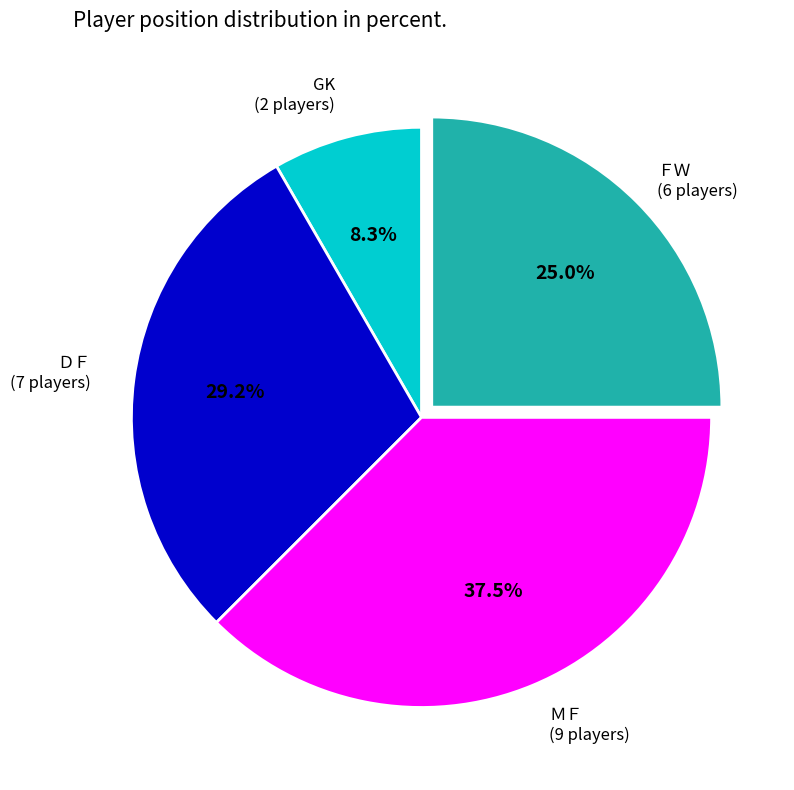

Which has a higher value, ＤＦ or GK?

ＤＦ